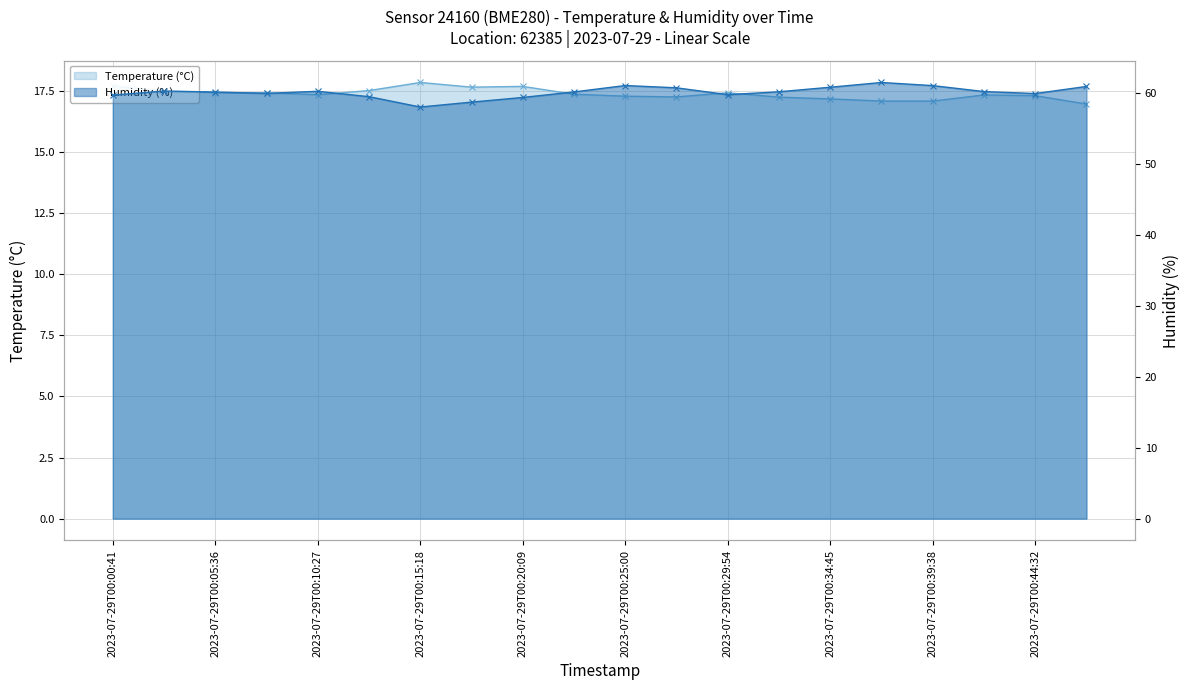

How many data points in Temperature (°C) are less than 17?

1